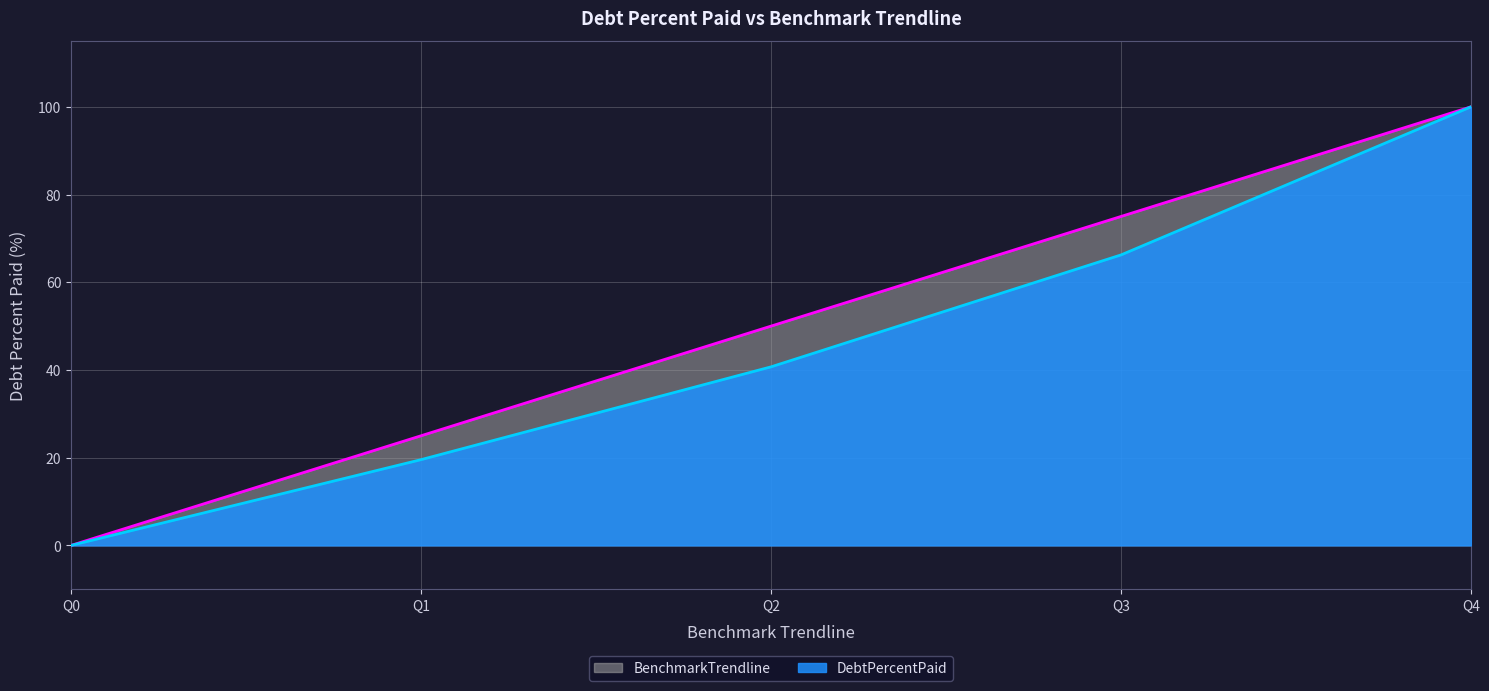

Reading left to right, list all the values displayed in this chart.

DebtPercentPaid: Q0=0.0	Q1=19.6	Q2=40.7	Q3=66.2	Q4=100.0
BenchmarkTrendline: Q0=0.0	Q1=25.0	Q2=50.0	Q3=75.0	Q4=100.0